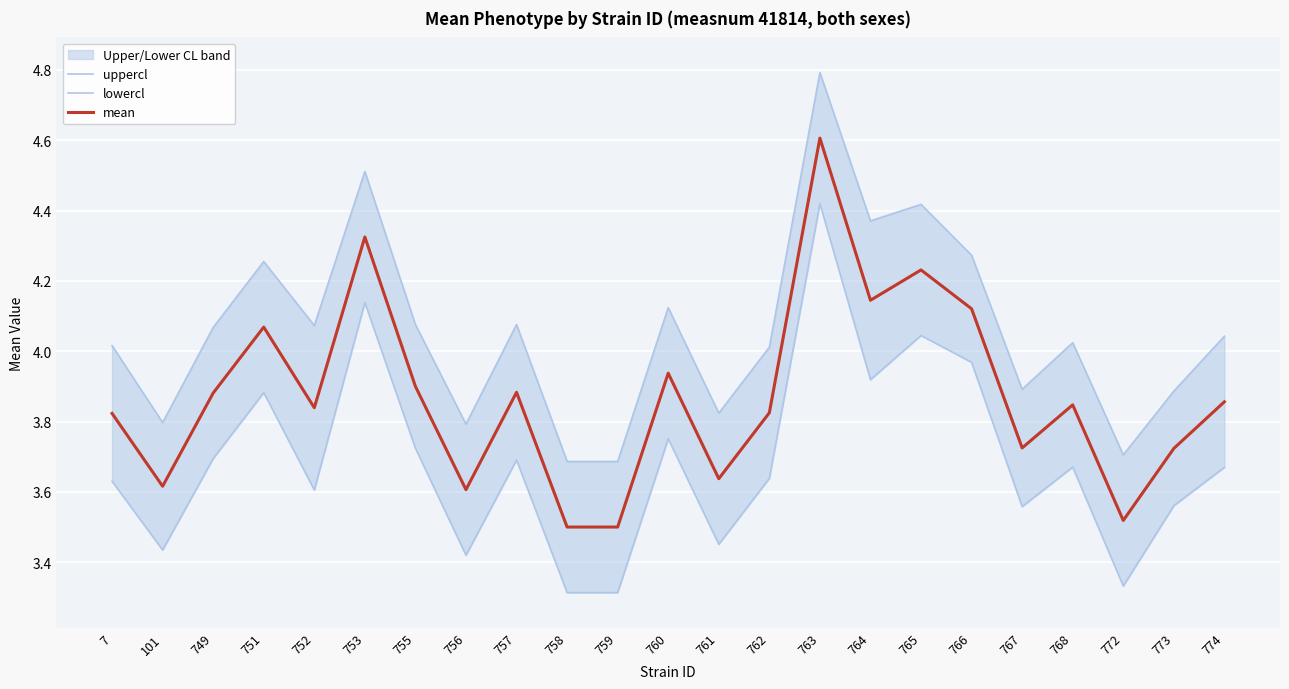

True or false: uppercl has more than 0 points higher than both neighbors.

True